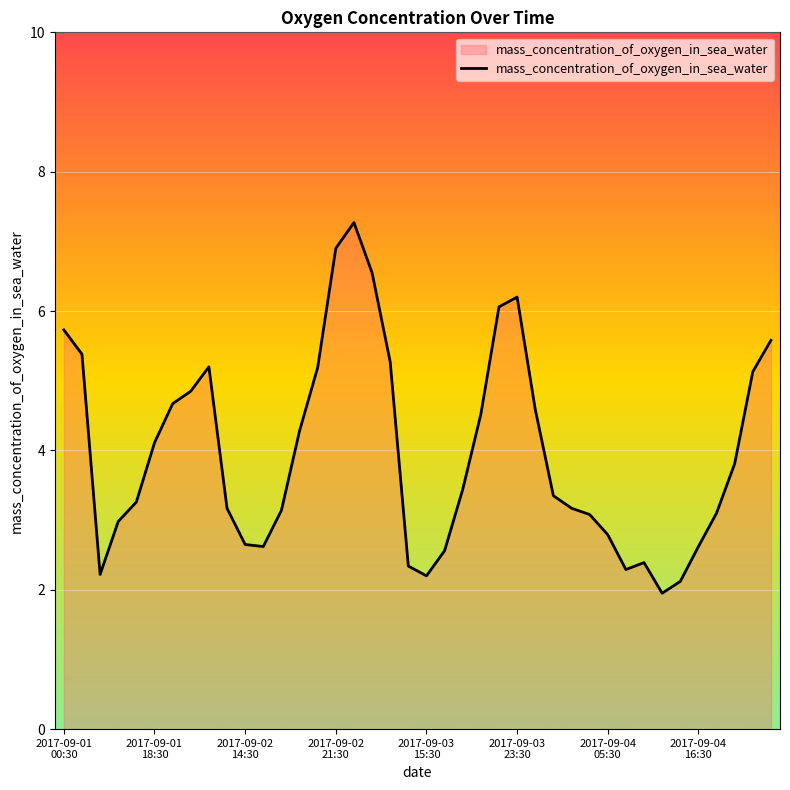

What is the difference between the maximum and minimum values?

5.3